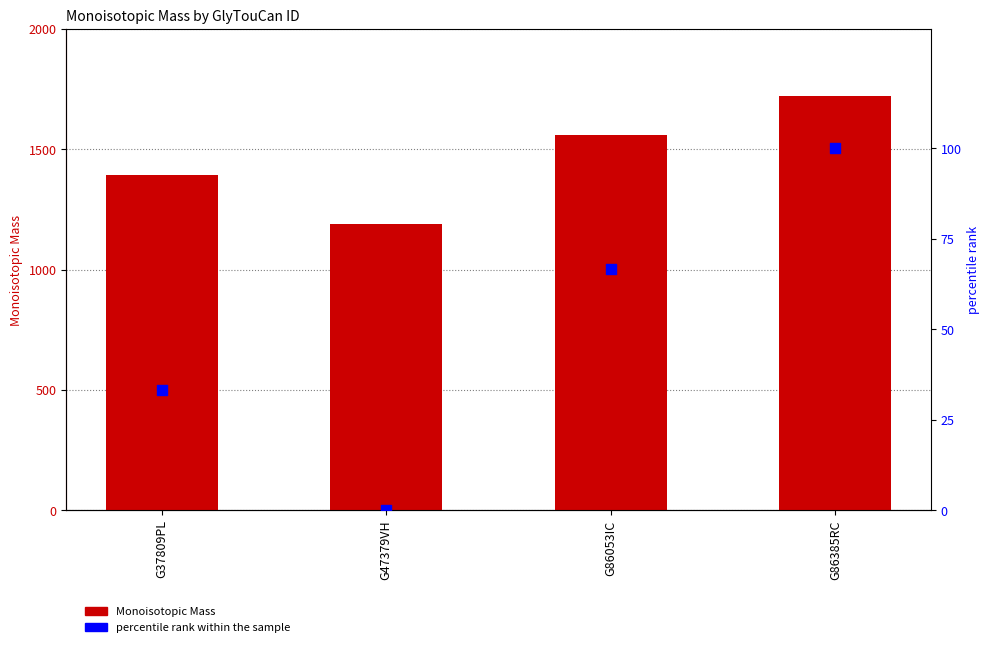

Which series contains the highest Y value?

Monoisotopic Mass